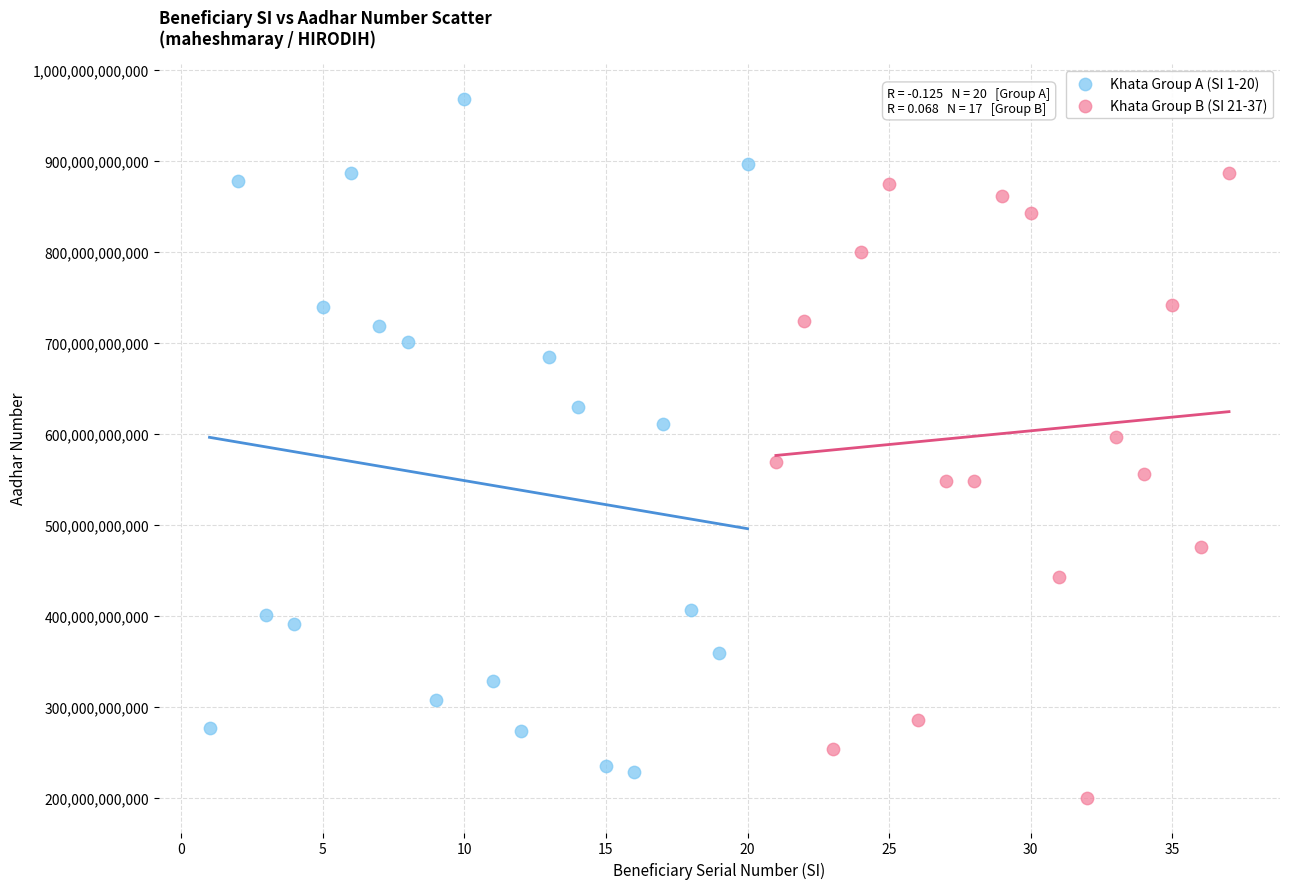

Which series contains the highest Y value?

Khata Group A (SI 1-20)